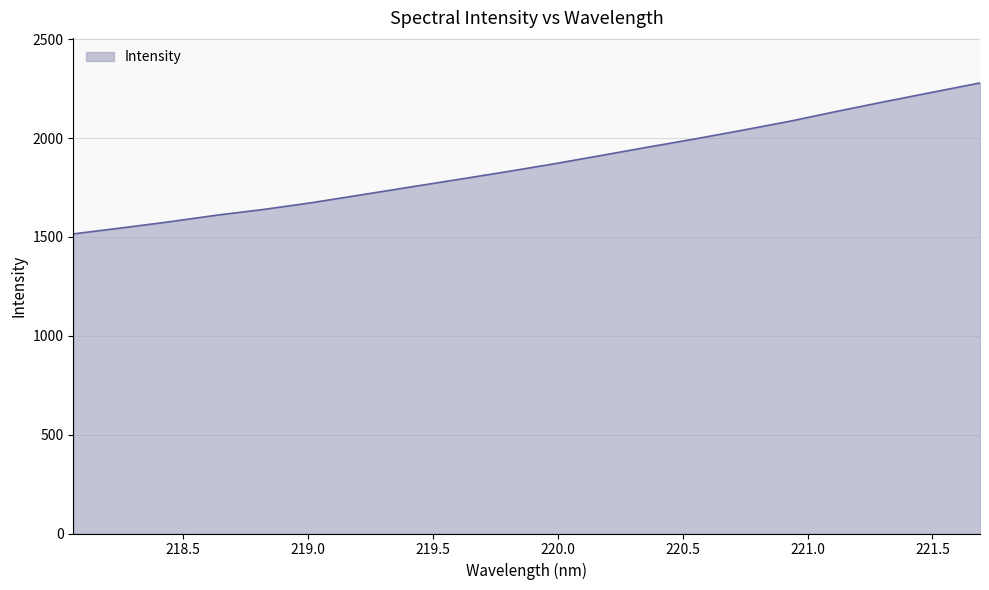

What is the average value?

1865.8